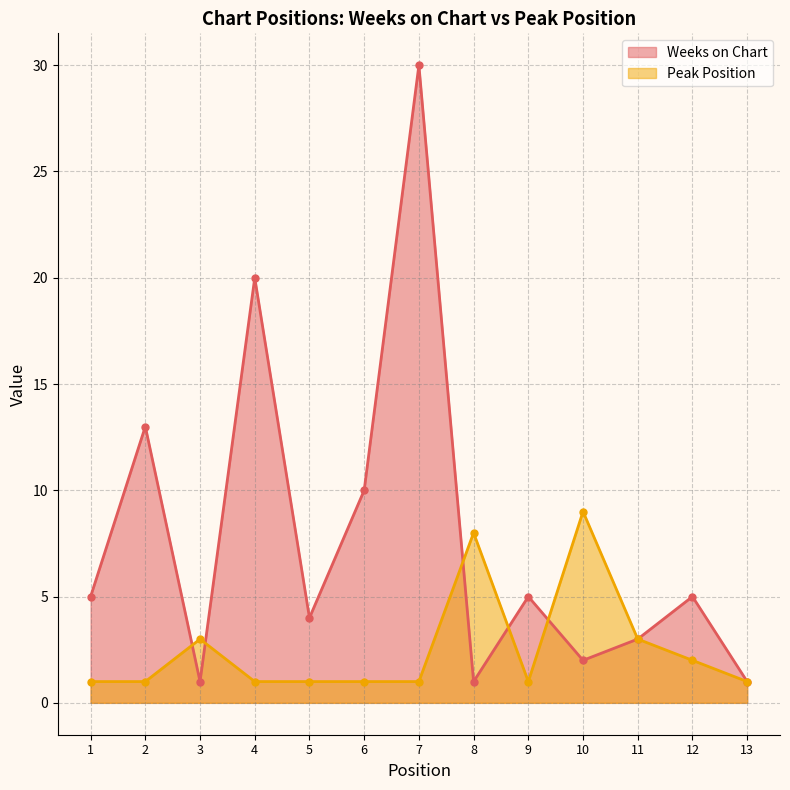

Which has a higher value, 13 or 12?

12